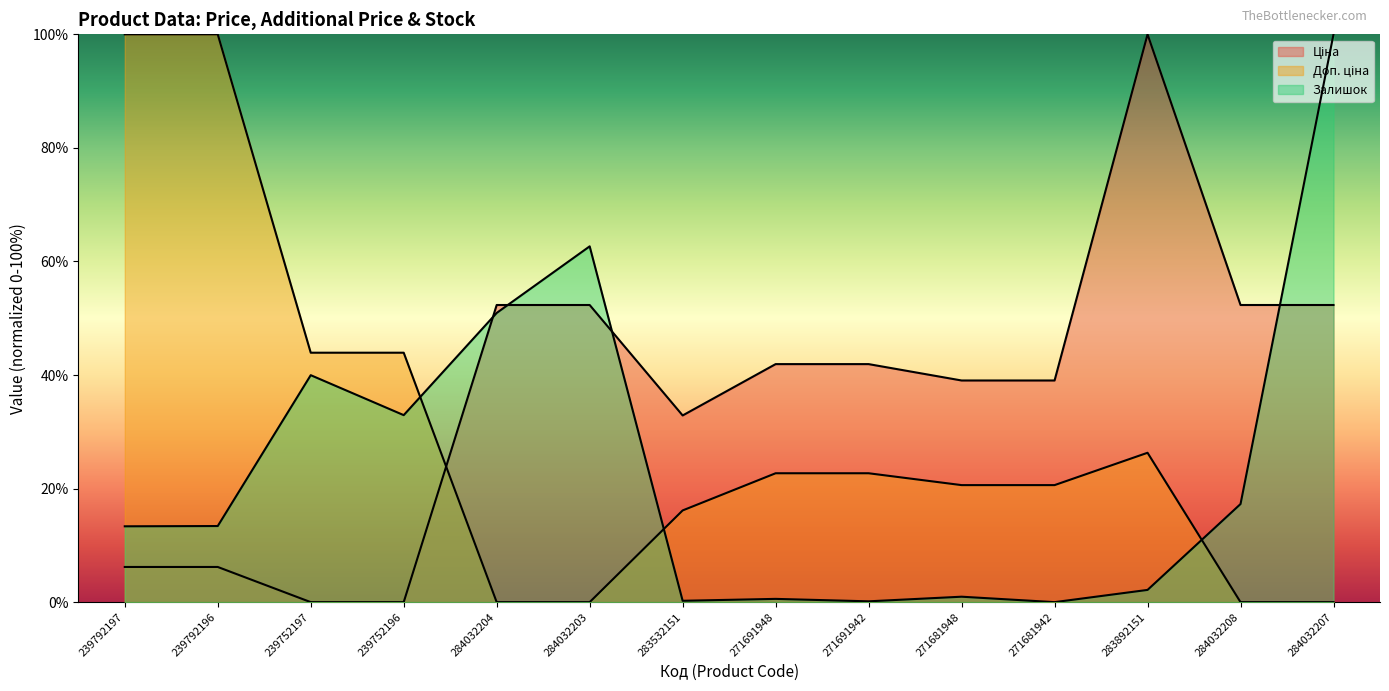

How many intersections are there between Доп. ціна and Залишок?

3